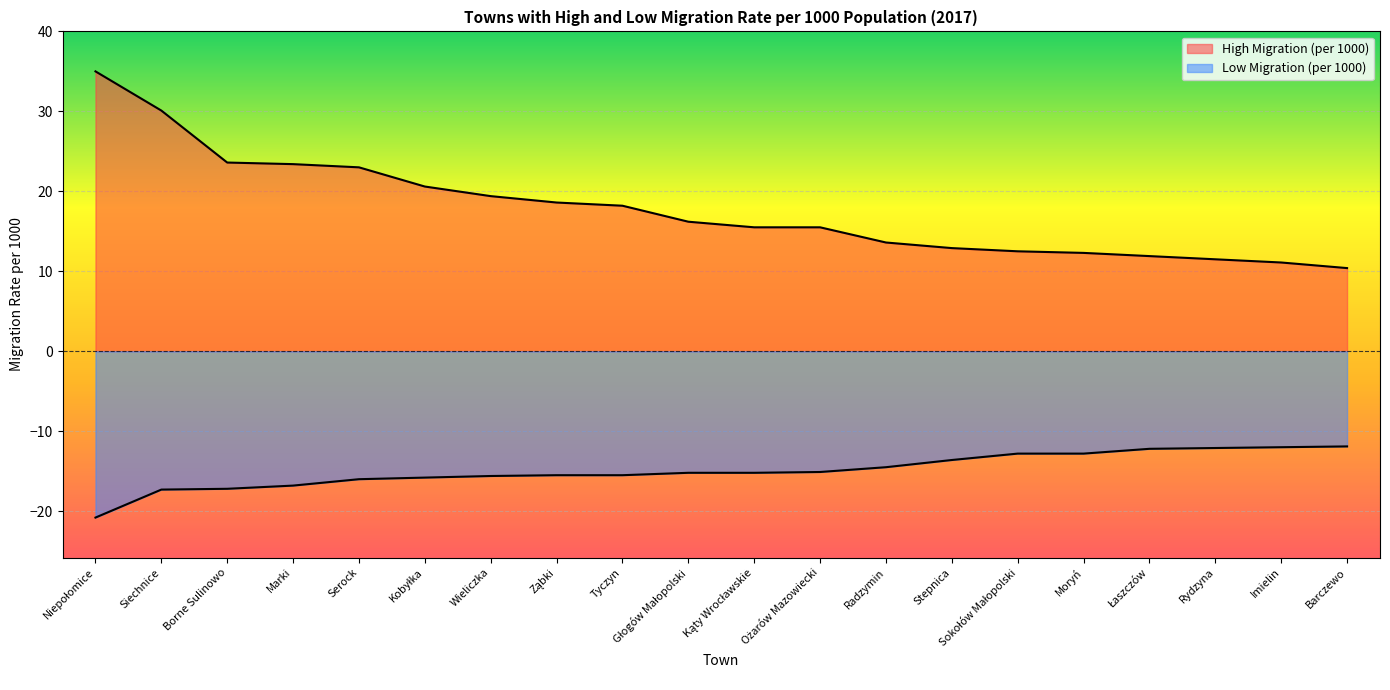

How many values in the Low Migration (per 1000) series are below -15?

12